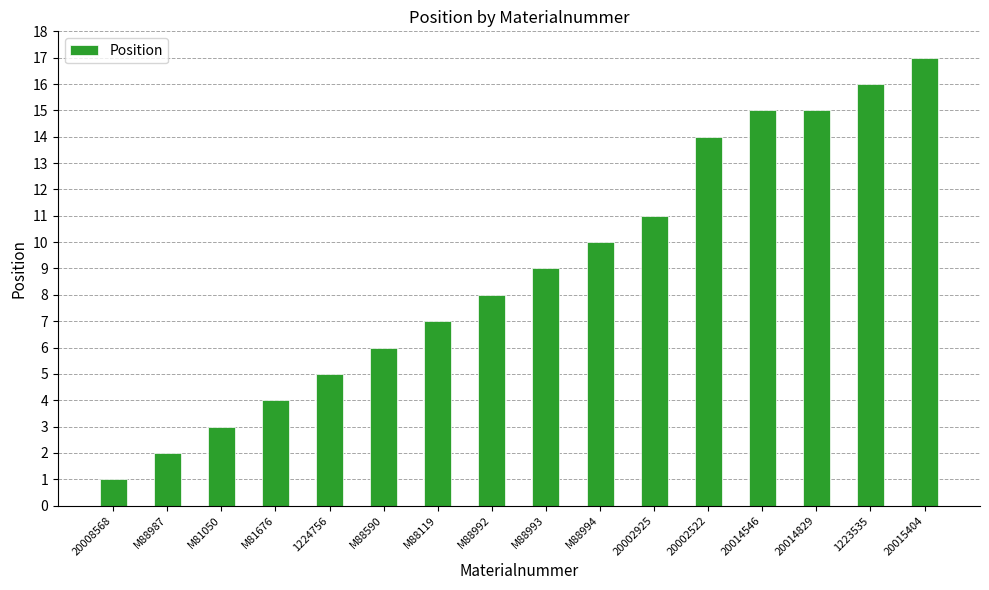

What is the value of the 9th bar from the left?

9